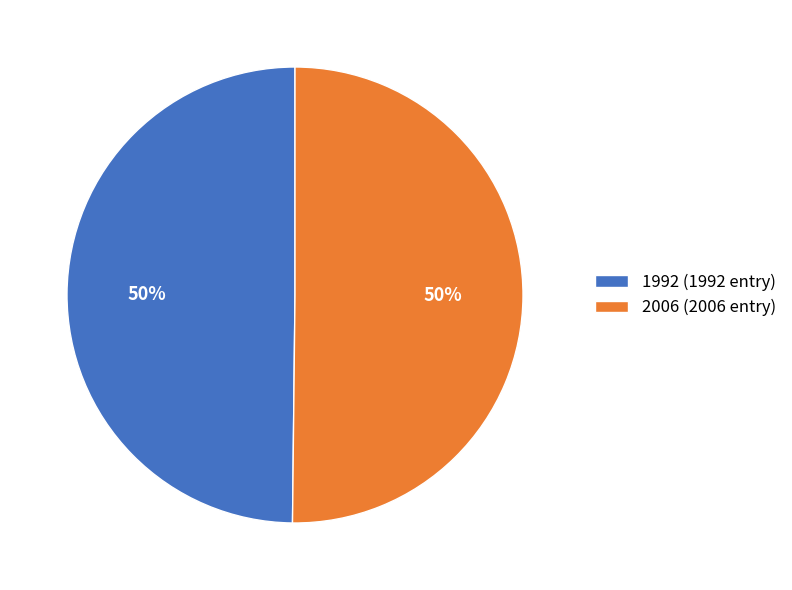

Approximately how many times larger is the value at 1992 compared to 2006?

1.0